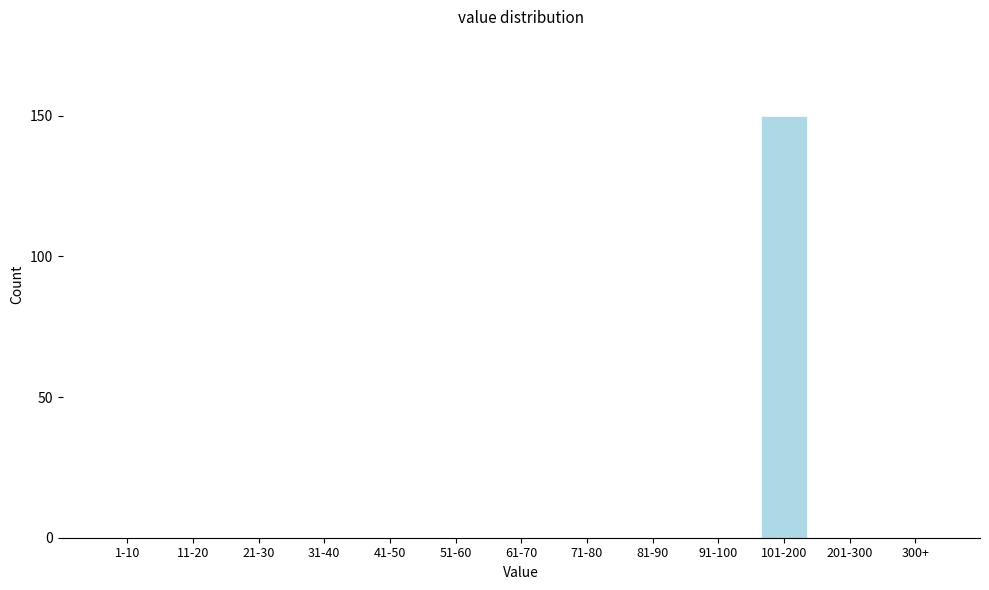

Reading left to right, extract all data points from this chart.

1-10=0	11-20=0	21-30=0	31-40=0	41-50=0	51-60=0	61-70=0	71-80=0	81-90=0	91-100=0	101-200=150	201-300=0	300+=0